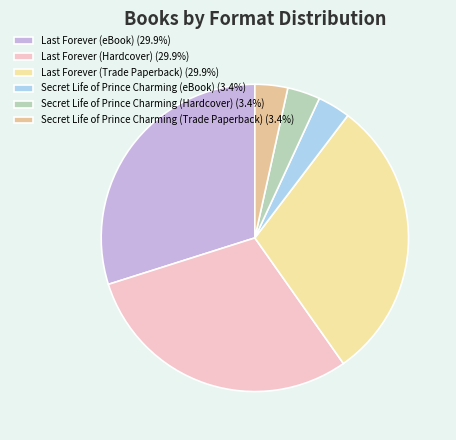

What is the smallest slice in the pie chart?

Secret Life of Prince Charming (eBook)